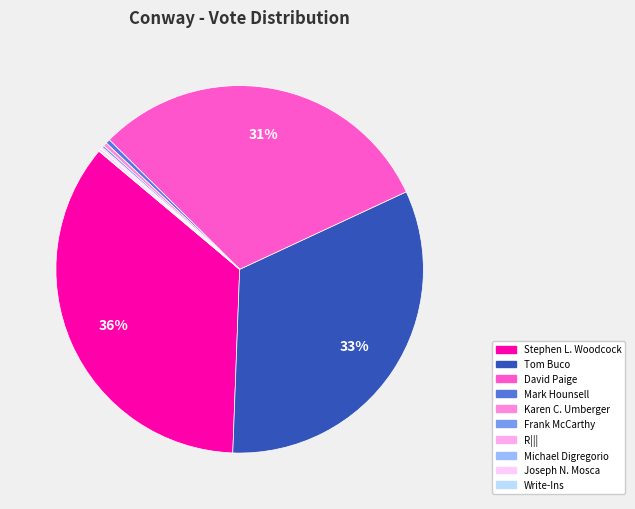

To the nearest percent, what is the difference between the largest and smallest slice percentages?

35%